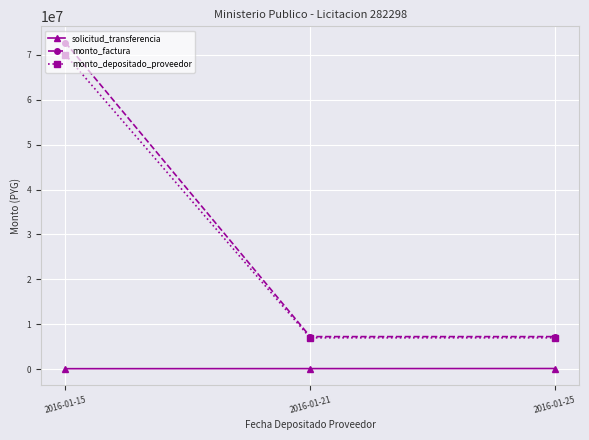

Which category has the highest value across all series?

2016-01-15